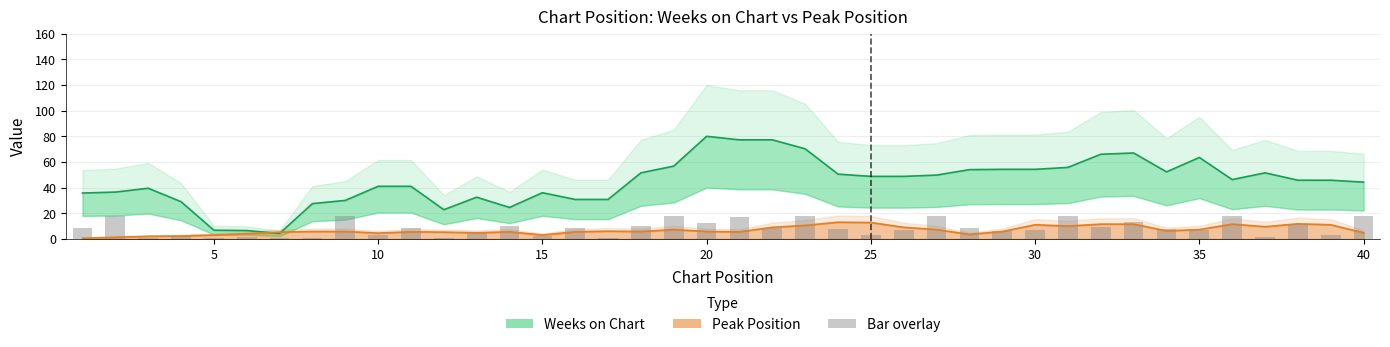

How many data points are less than 8?

20